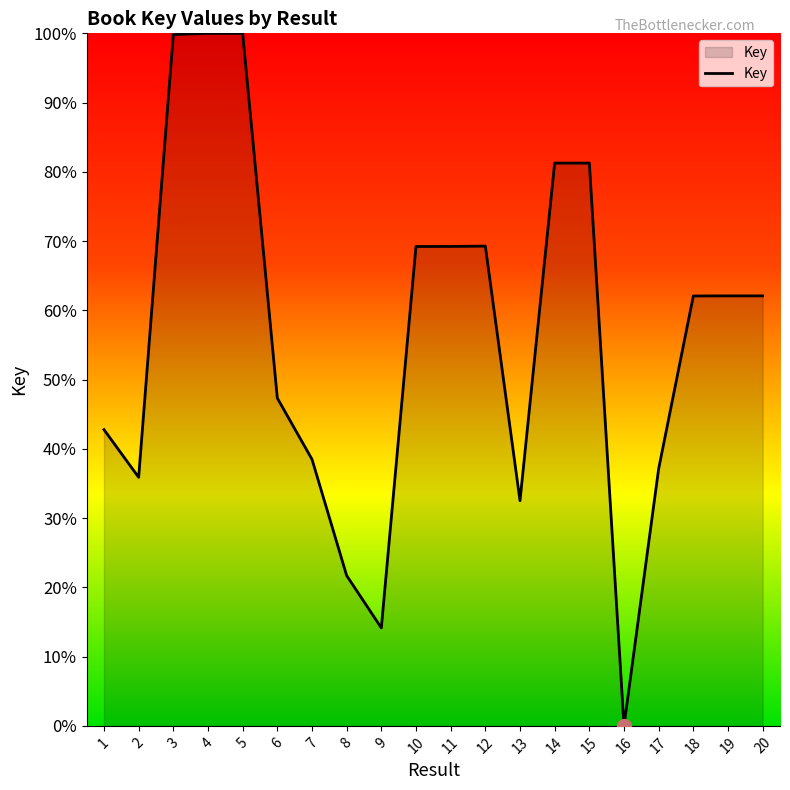

Approximately how many times larger is the value at 18 compared to 2?

1.7